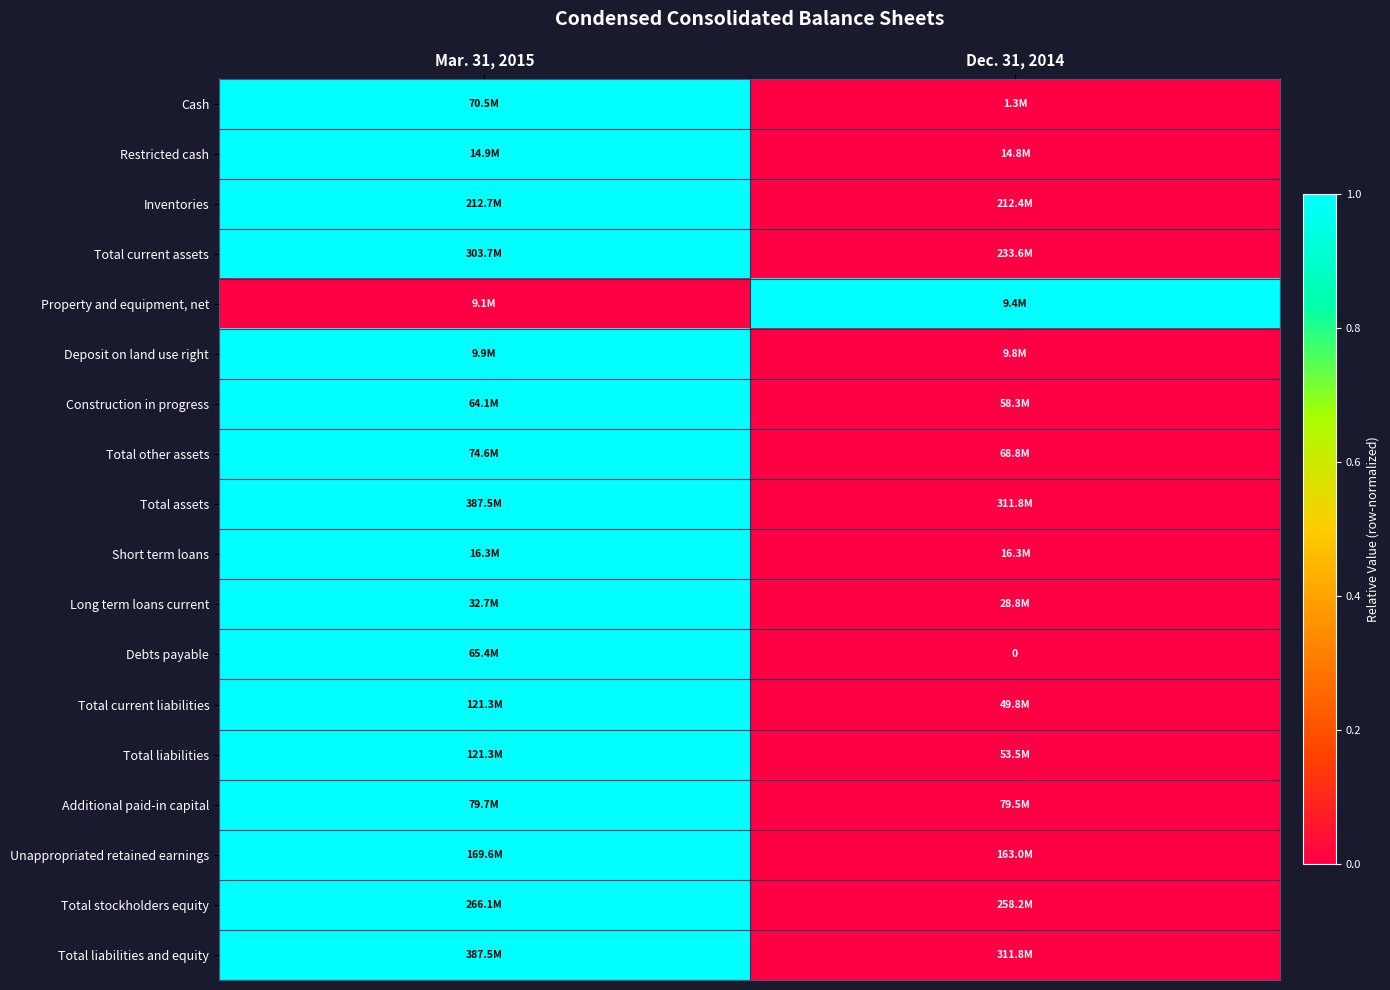

What is the highest value of the Debts payable series?

1